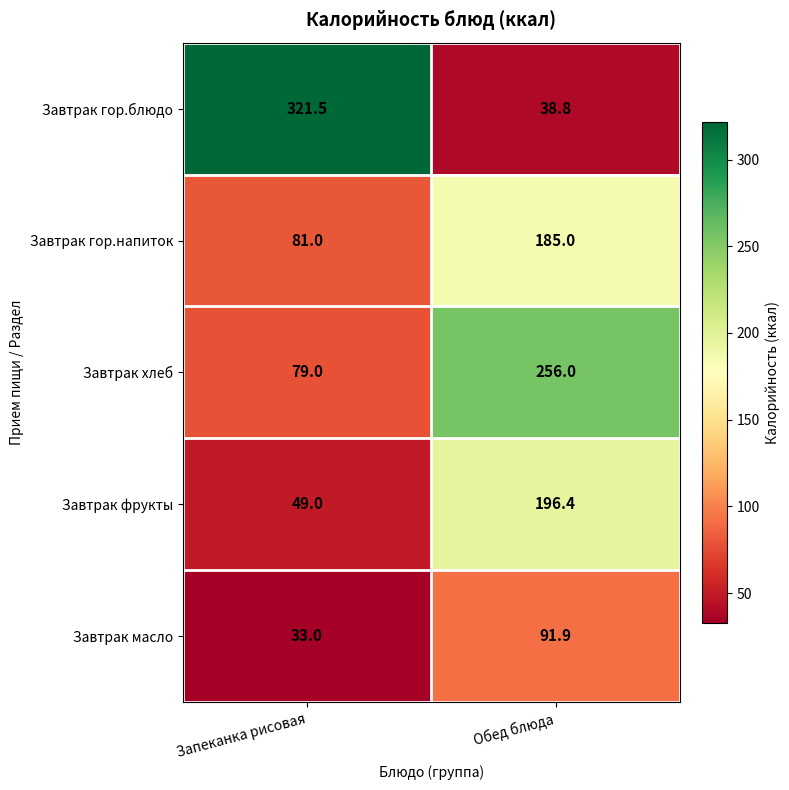

What is the minimum value shown in the chart?

33.0